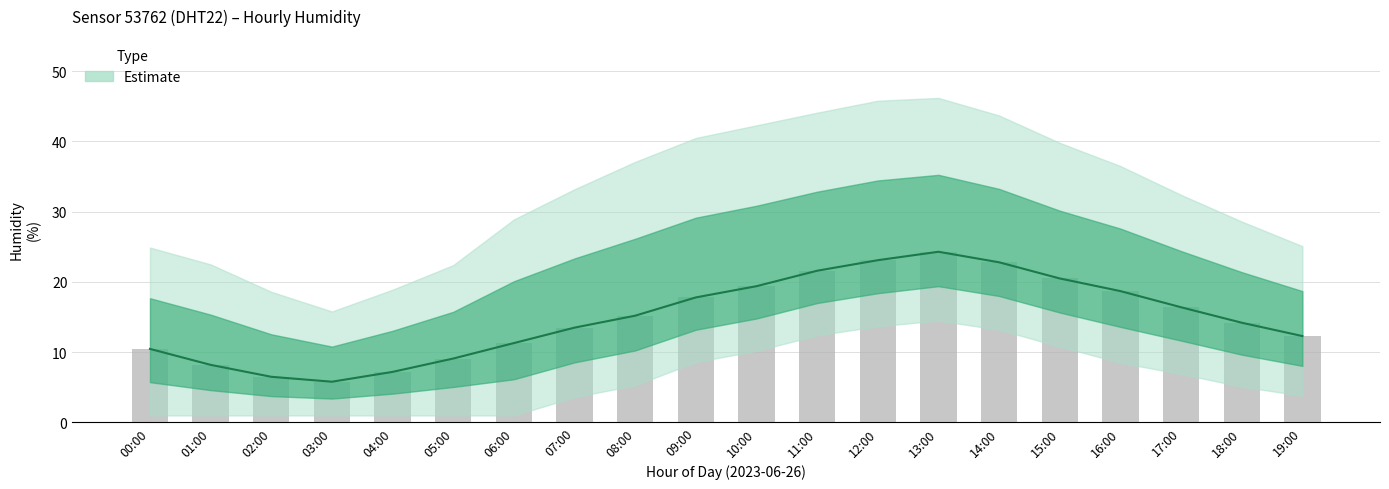

Which category has the highest value across all series?

13:00